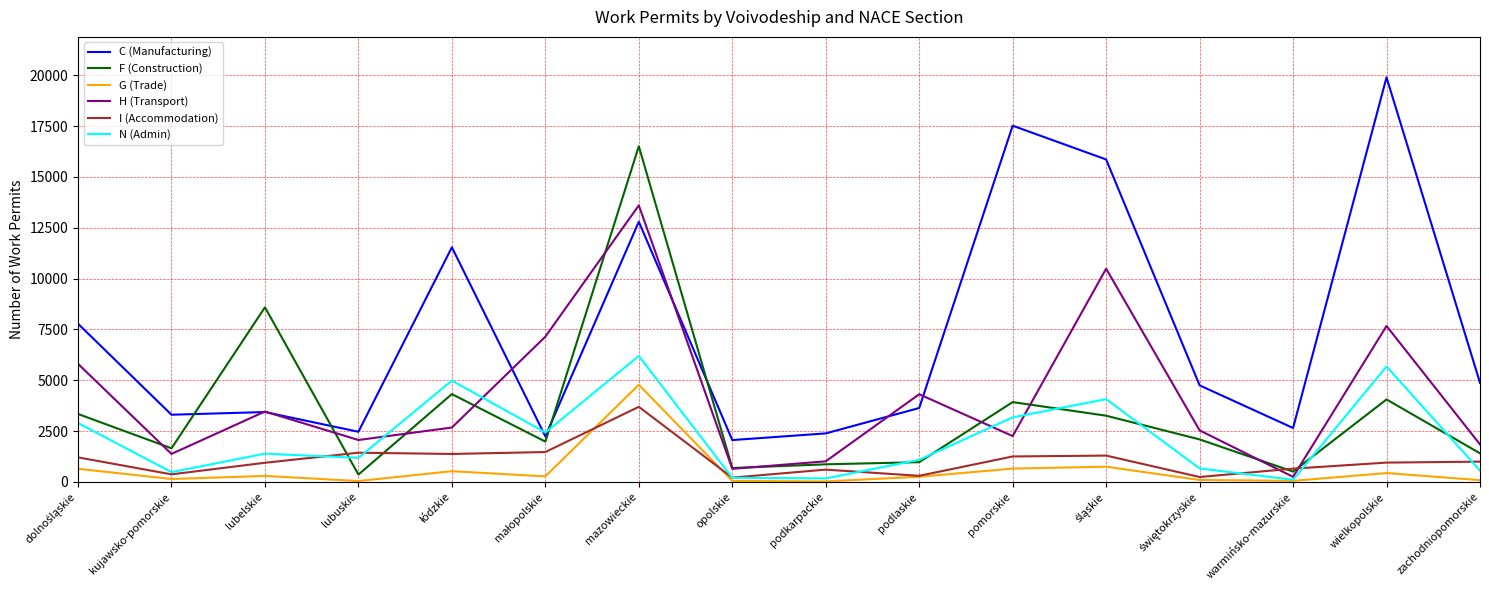

Which series has the largest range (max minus min)?

C (Manufacturing)